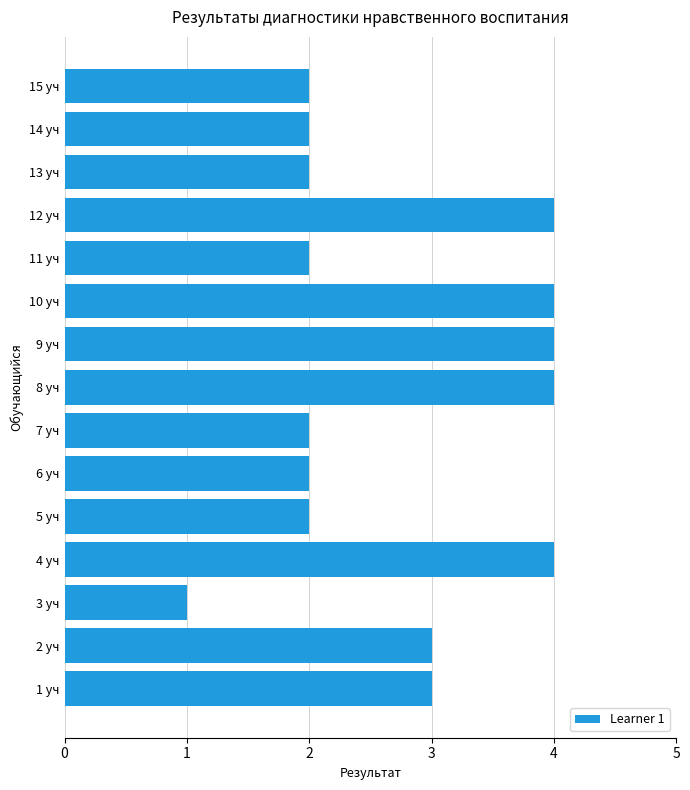

Reading bottom to top, transcribe all the data shown in this chart.

1 уч=3	2 уч=3	3 уч=1	4 уч=4	5 уч=2	6 уч=2	7 уч=2	8 уч=4	9 уч=4	10 уч=4	11 уч=2	12 уч=4	13 уч=2	14 уч=2	15 уч=2